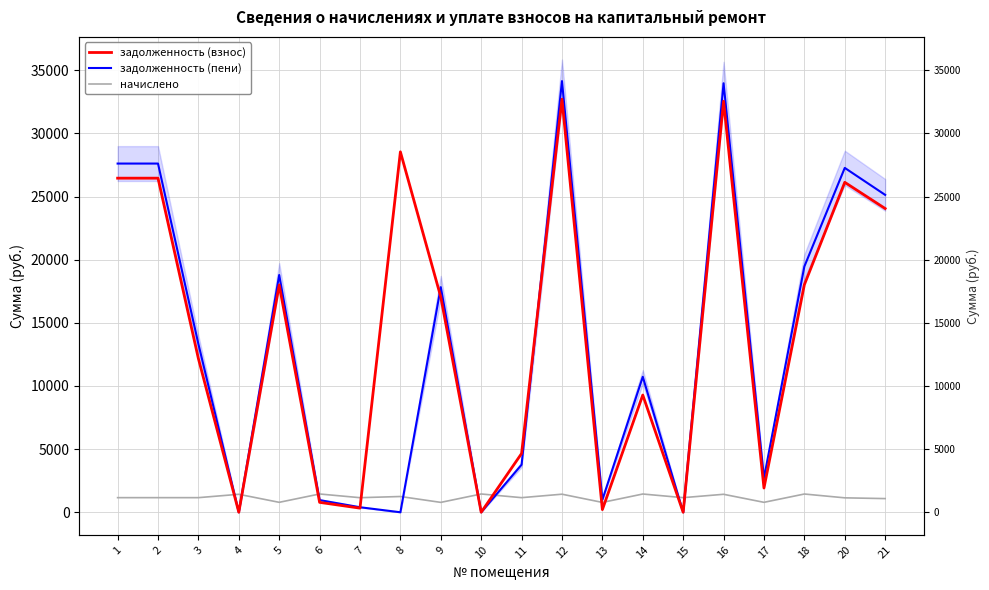

Reading right to left, extract all data points from this chart.

задолженность (взнос): 21=24051.0	20=26126.6	18=18018.2	17=1918.8	16=32548.6	15=0.2	14=9283.2	13=210.9	12=32713.2	11=4652.7	10=0.9	9=17045.4	8=28541.8	7=326.2	6=783.9	5=18003.4	4=2.7	3=12165.1	2=26455.9	1=26455.9
задолженность (пени): 21=25133.4	20=27269.0	18=19463.0	17=2706.0	16=33971.8	15=0.0	14=10728.0	13=990.9	12=34143.6	11=3766.5	10=0.6	9=17827.8	8=0.0	7=397.8	6=964.8	5=18790.6	4=0.0	3=13321.9	2=27612.7	1=27612.7
начислено: 21=1082.4	20=1142.4	18=1444.8	17=787.2	16=1423.2	15=1156.8	14=1444.8	13=780.0	12=1430.4	11=1156.8	10=1447.2	9=782.4	8=1248.0	7=1154.4	6=1447.2	5=787.2	4=1423.2	3=1156.8	2=1156.8	1=1156.8